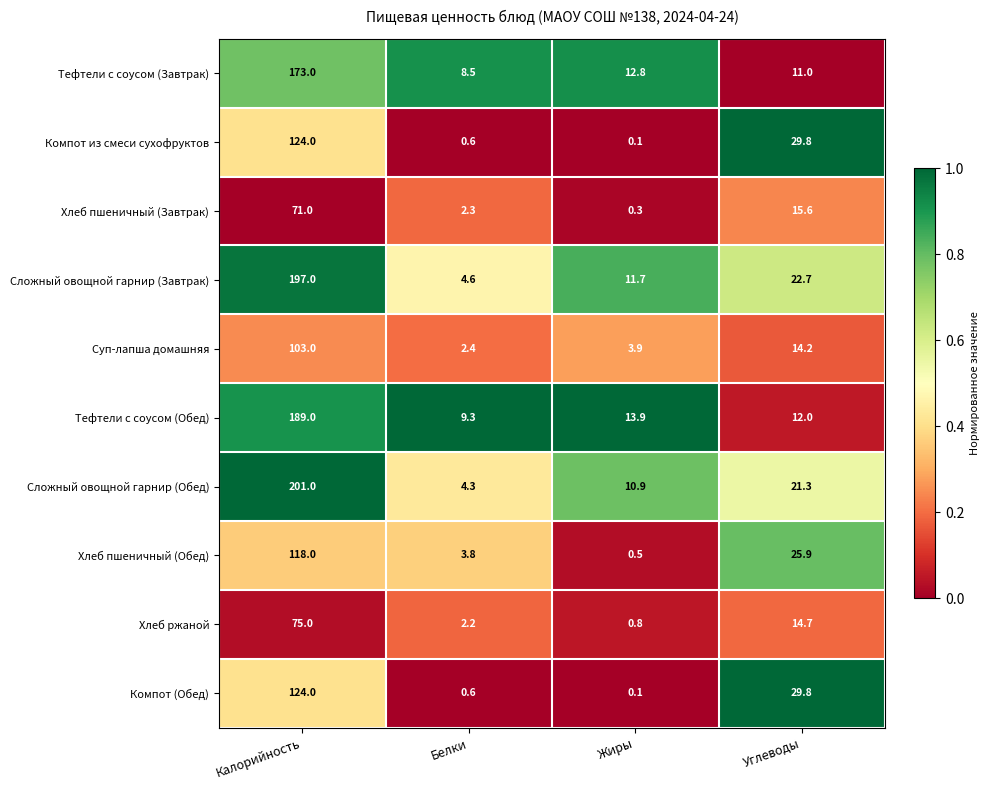

How many categories are shown in the chart?

4